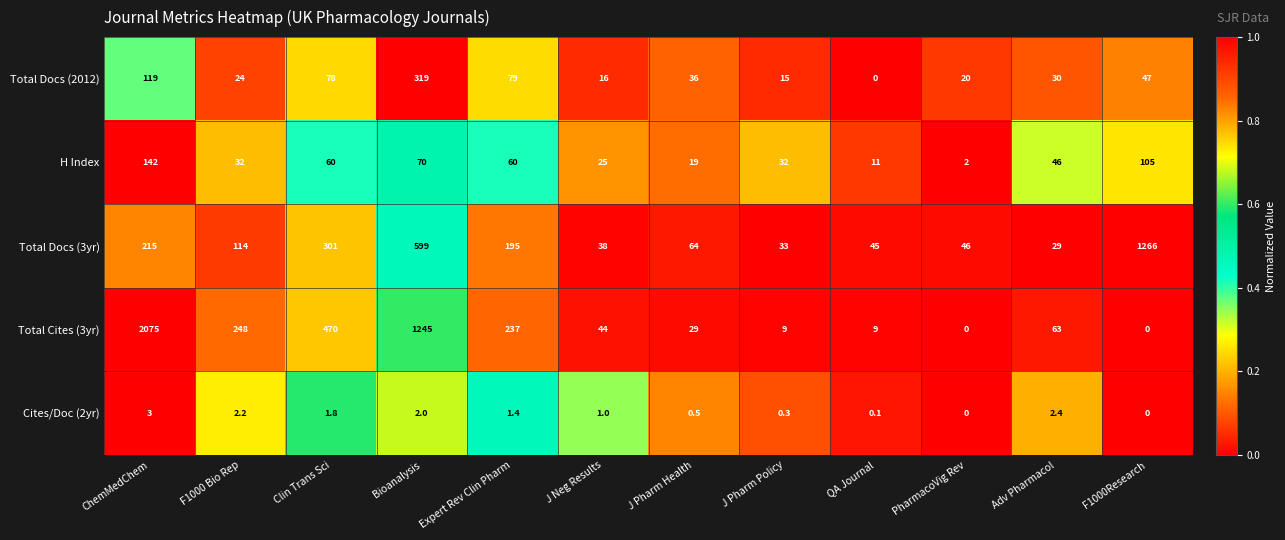

List the series in order of their peak value, lowest first.

Cites/Doc (2yr), H Index, Total Docs (2012), Total Docs (3yr), Total Cites (3yr)